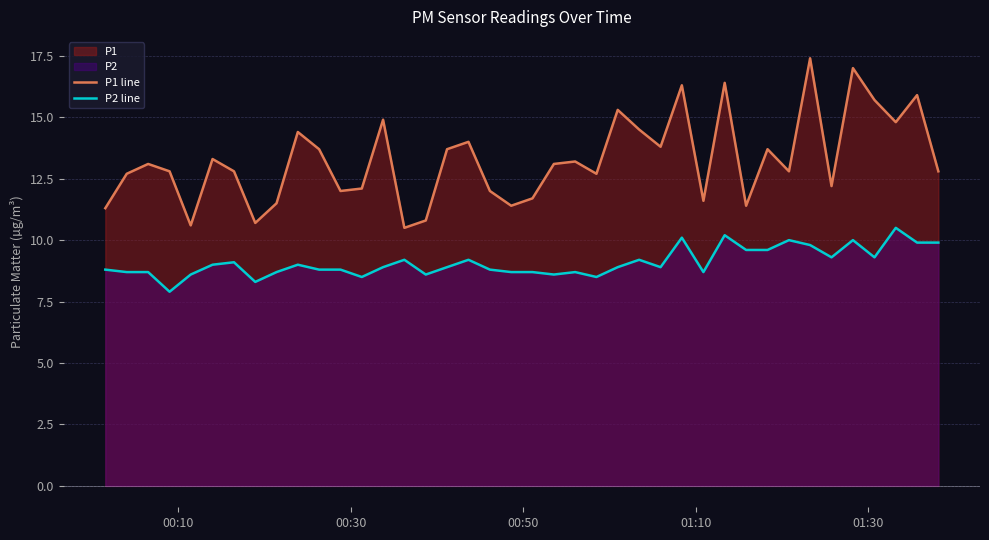

True or false: P1 line and P2 line intersect in this chart.

False